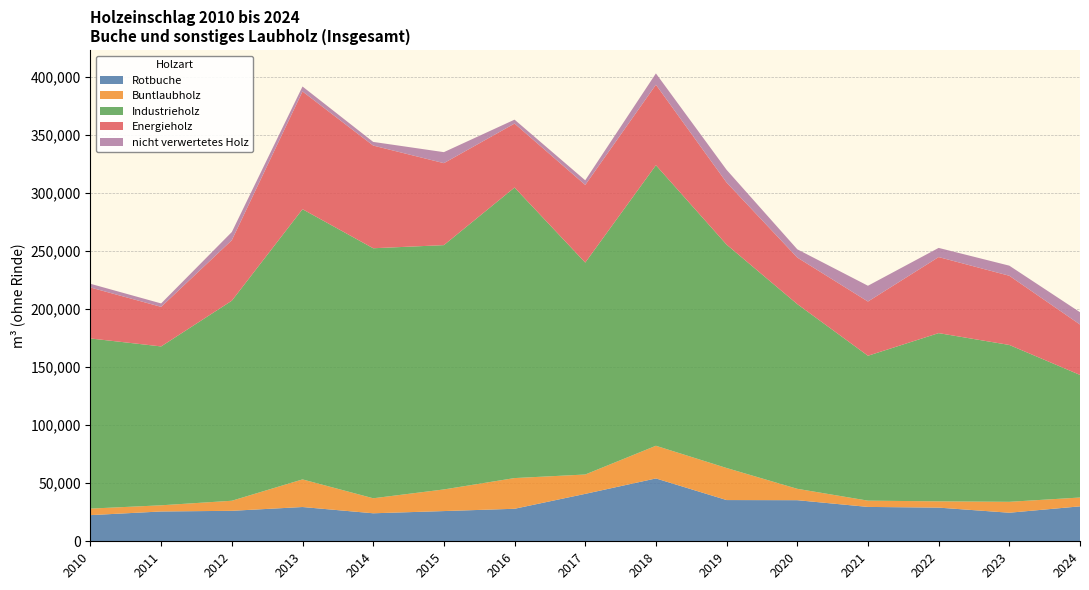

Reading left to right, list all the values displayed in this chart.

Rotbuche: 2010=22536.7	2011=25675.7	2012=26249.1	2013=29516.0	2014=24125.2	2015=26025.1	2016=28006.1	2017=40849.1	2018=54138.9	2019=35510.2	2020=35400.0	2021=29600.0	2022=29000.0	2023=24600.0	2024=30100.0
Buntlaubholz: 2010=5615.1	2011=5322.8	2012=8670.0	2013=23786.4	2014=12928.3	2015=18632.8	2016=26439.4	2017=16671.3	2018=28139.0	2019=27605.3	2020=9800.0	2021=5400.0	2022=5400.0	2023=9400.0	2024=7600.0
Industrieholz: 2010=146539.3	2011=136842.0	2012=172293.6	2013=232716.8	2014=215337.5	2015=210427.2	2016=250252.1	2017=182530.6	2018=241643.4	2019=192411.7	2020=159100.0	2021=124800.0	2022=144900.0	2023=135100.0	2024=105600.0
Energieholz: 2010=43897.1	2011=34074.3	2012=52124.9	2013=101432.5	2014=88447.5	2015=70595.8	2016=55094.4	2017=66892.8	2018=69330.8	2019=53458.9	2020=40100.0	2021=46700.0	2022=65500.0	2023=59600.0	2024=43400.0
nicht verwertetes Holz: 2010=3199.8	2011=2950.8	2012=7044.8	2013=4256.9	2014=3158.2	2015=9489.5	2016=3376.3	2017=3975.1	2018=9742.3	2019=10961.3	2020=7100.0	2021=13600.0	2022=7900.0	2023=8700.0	2024=10600.0